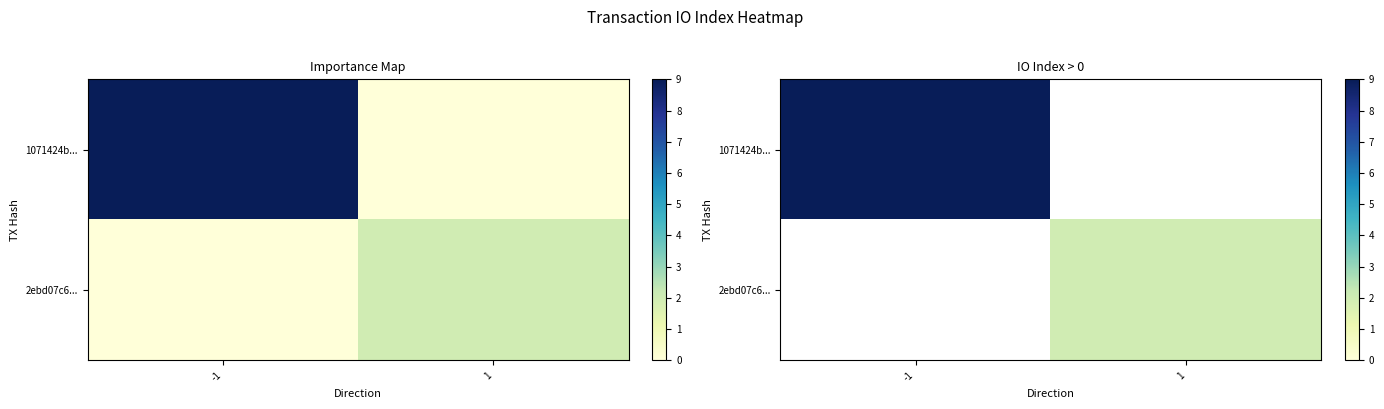

At how many categories does at least one series exceed 4?

1